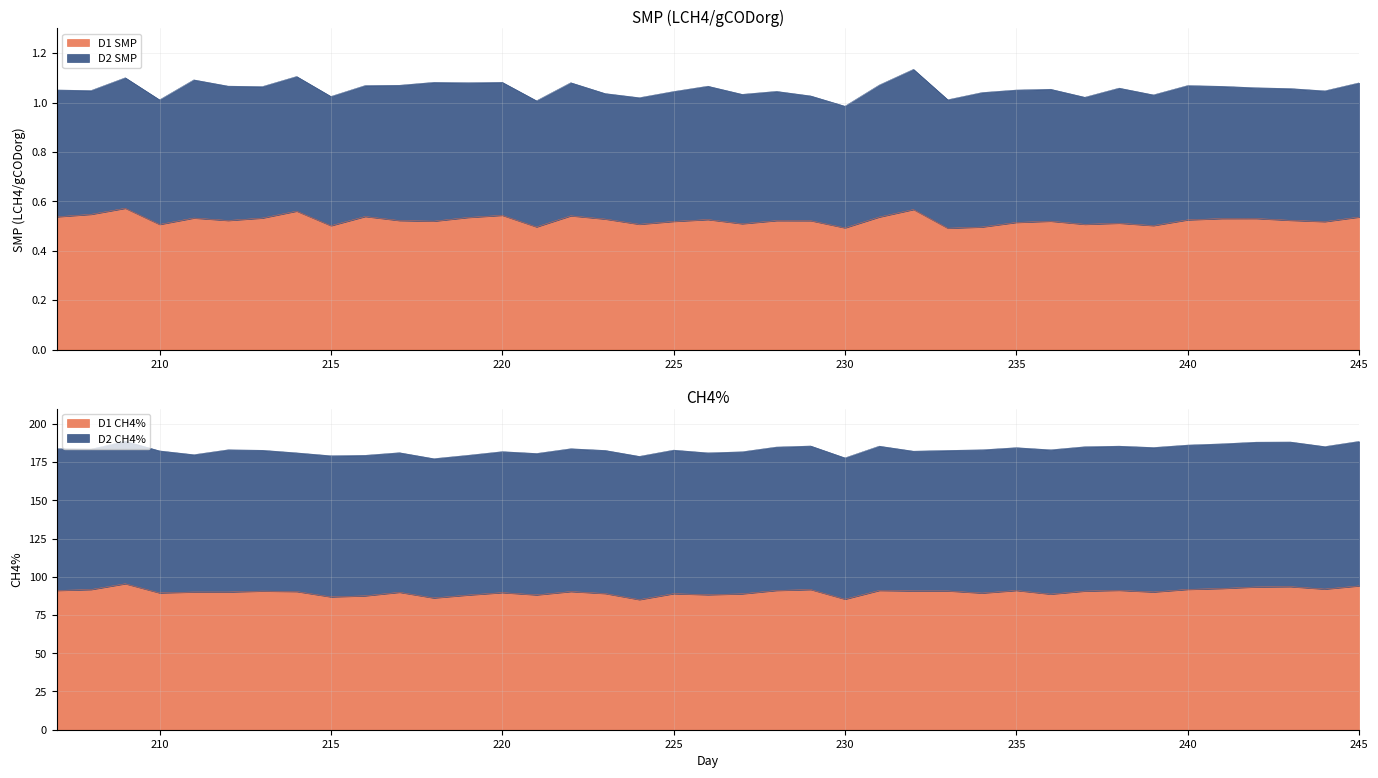

Count the D1 SMP values in the range 0 to 1.

39